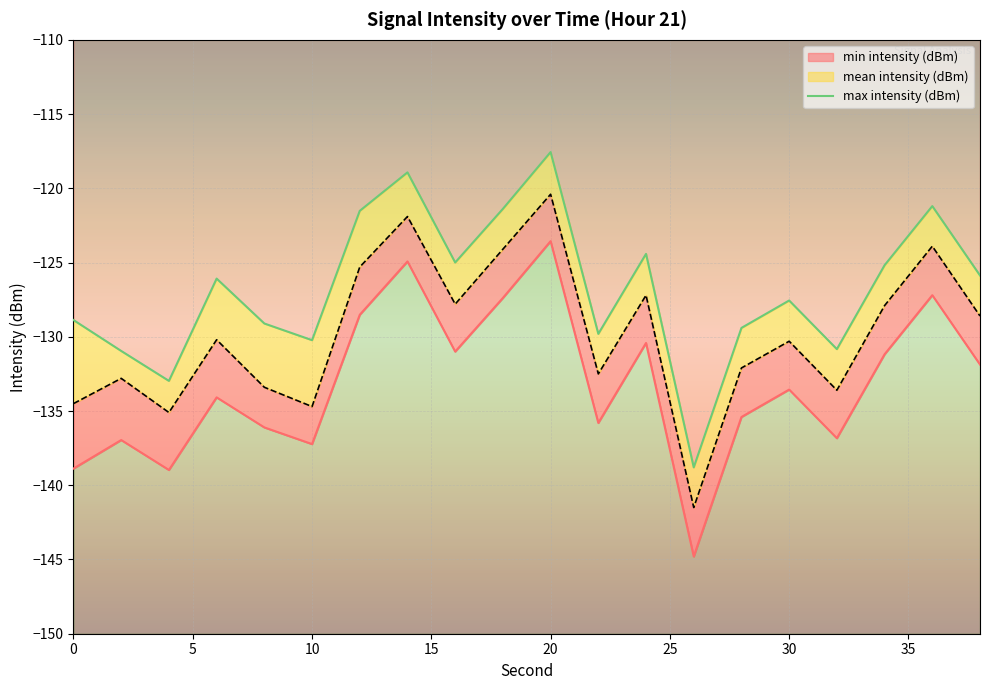

How many interior local valleys does the min intensity (dBm) series have?

6